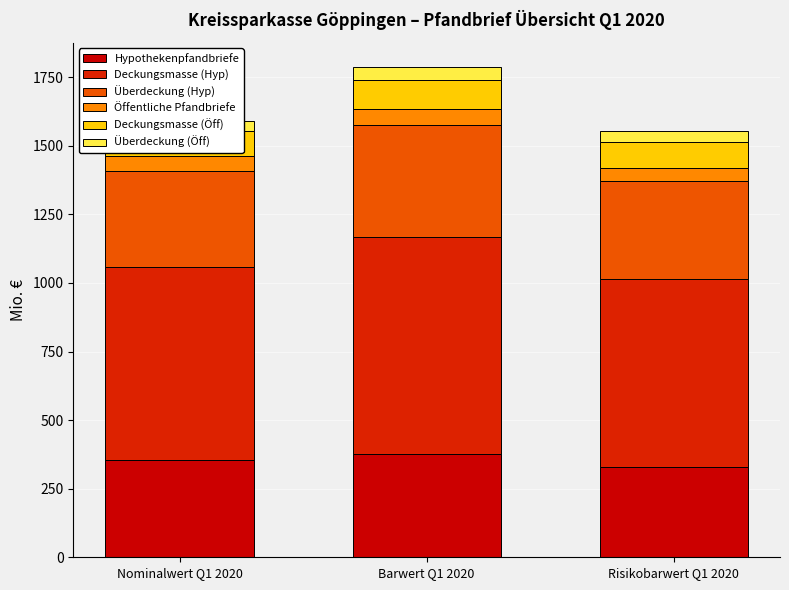

Rank the series at Risikobarwert Q1 2020 from lowest to highest value.

Überdeckung (Öff), Öffentliche Pfandbriefe, Deckungsmasse (Öff), Hypothekenpfandbriefe, Überdeckung (Hyp), Deckungsmasse (Hyp)